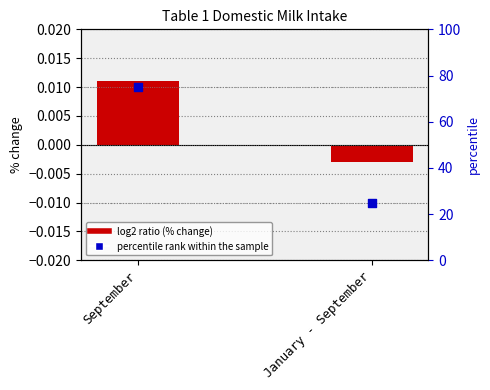

Which series reaches the minimum Y coordinate?

% change